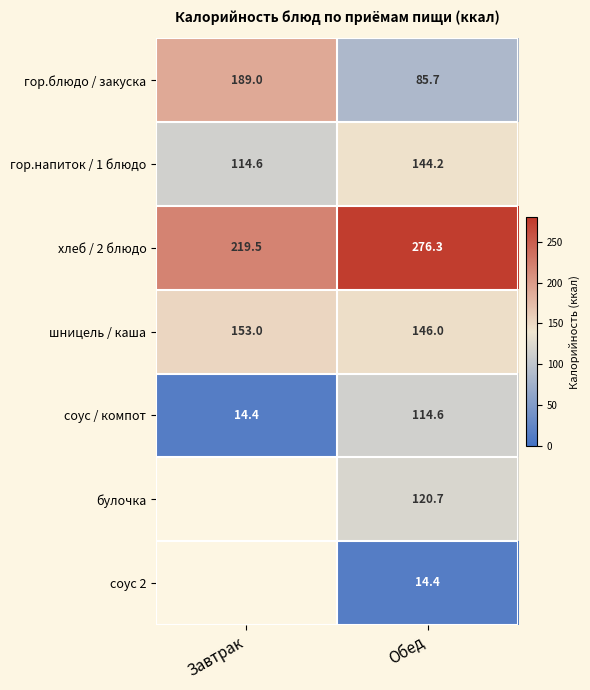

What is the difference between the maximum and minimum values in the шницель / каша series?

7.0